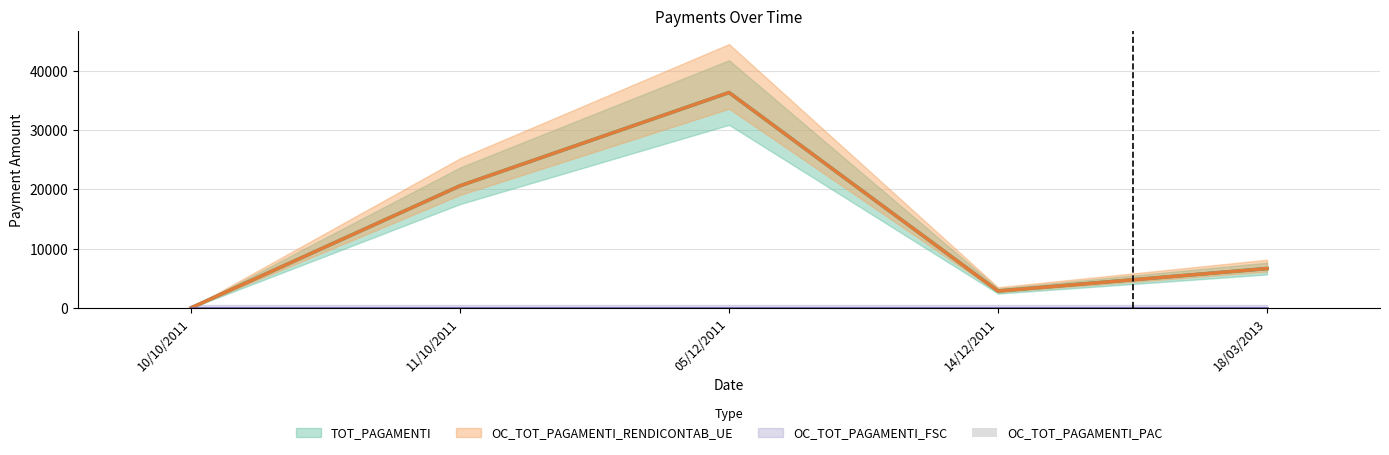

What is the label of the 5th bar from the right?

10/10/2011